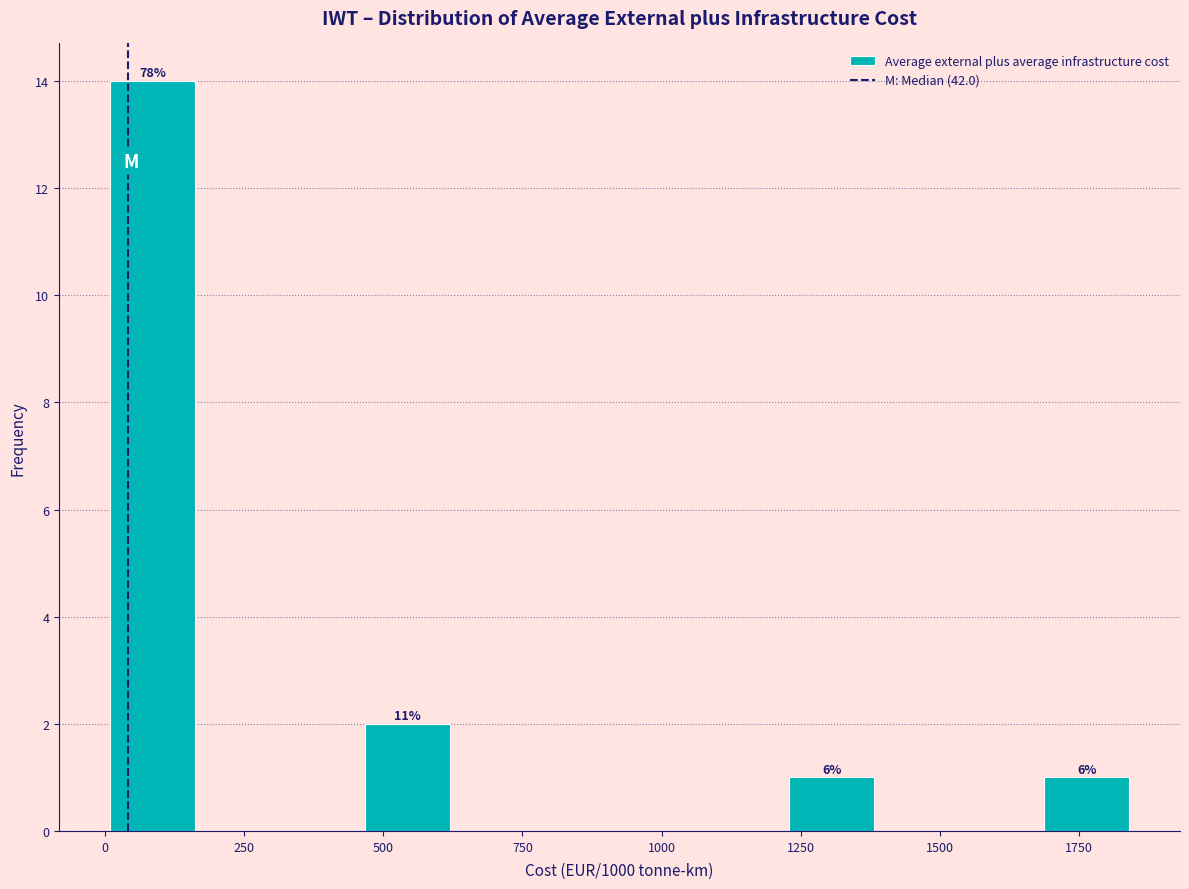

Read against the x-axis, roughly where is the centre of the tallest bar?

100